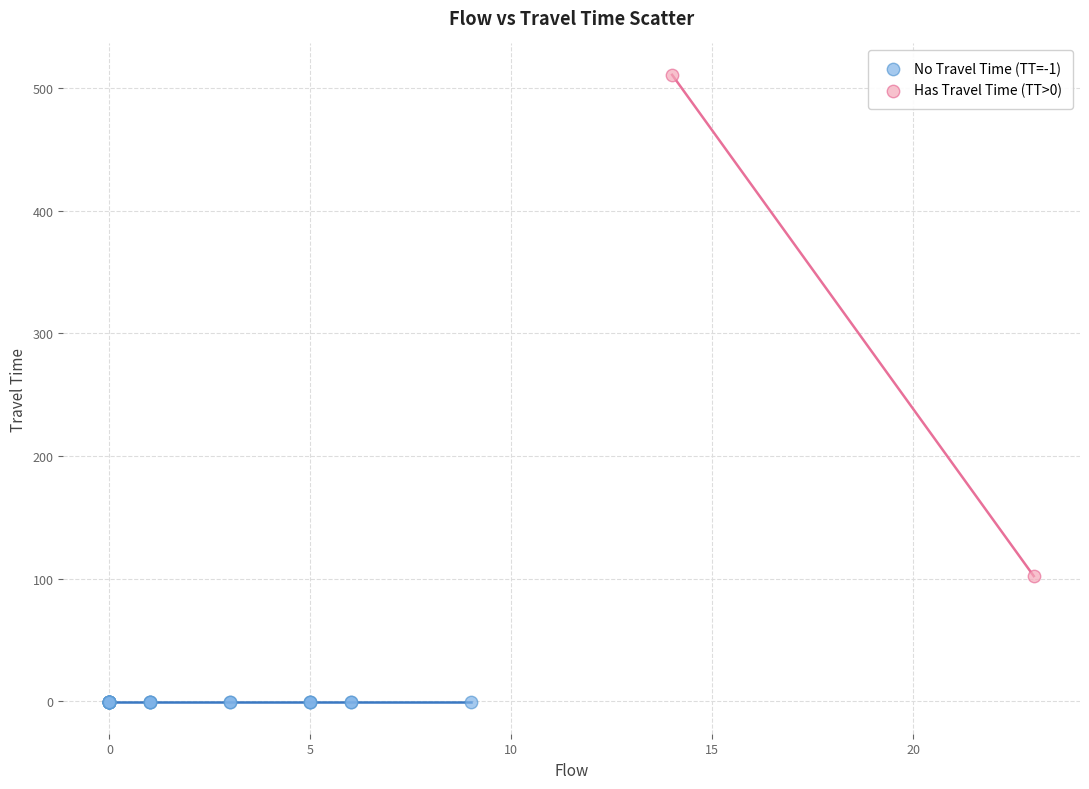

What are all the series names shown in the legend?

No Travel Time (TT=-1), Has Travel Time (TT>0)